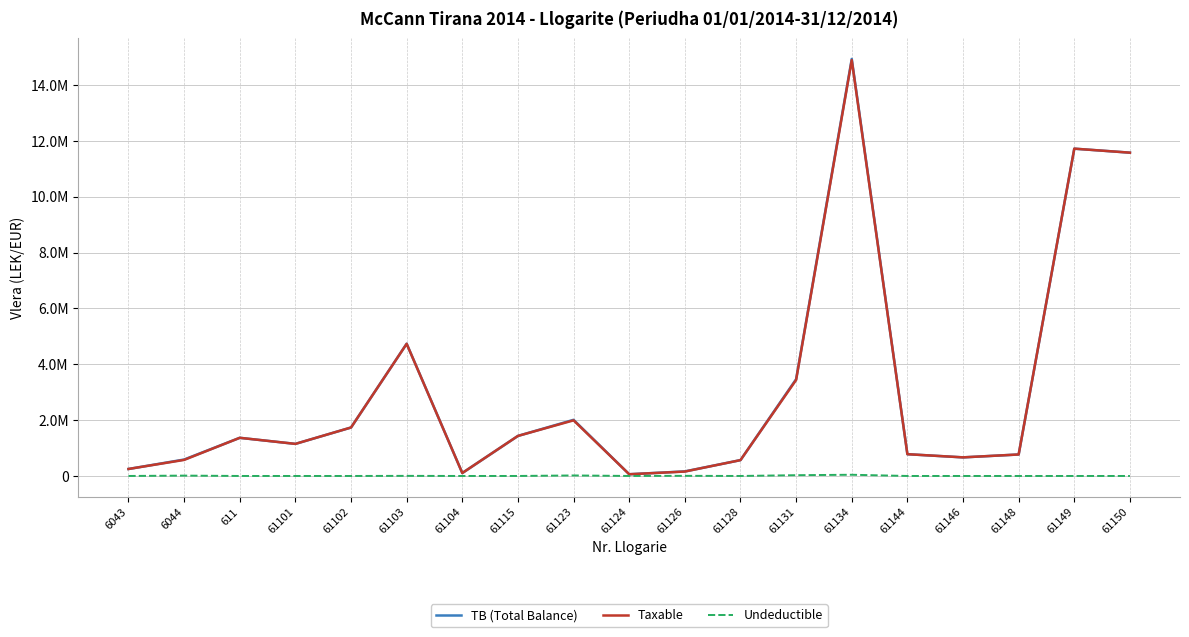

Rank the series by their maximum value, from lowest to highest.

Undeductible, Taxable, TB (Total Balance)